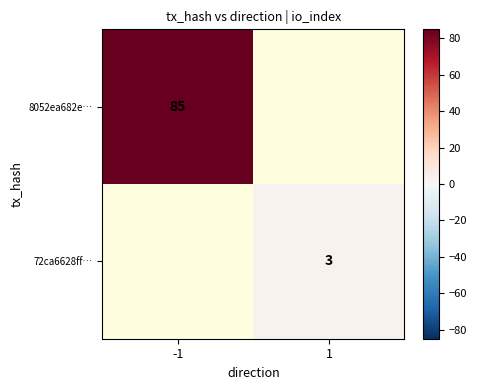

Is it true that 8052ea682e… equals 121.3 at -1?

False